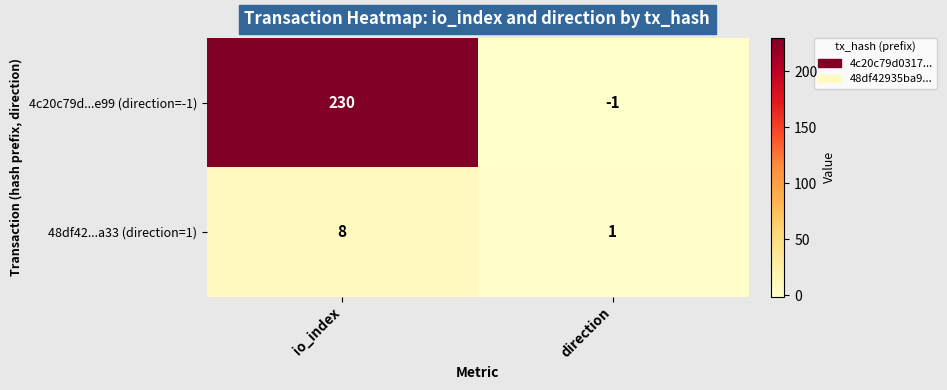

Which label corresponds to the smallest value in the chart?

direction